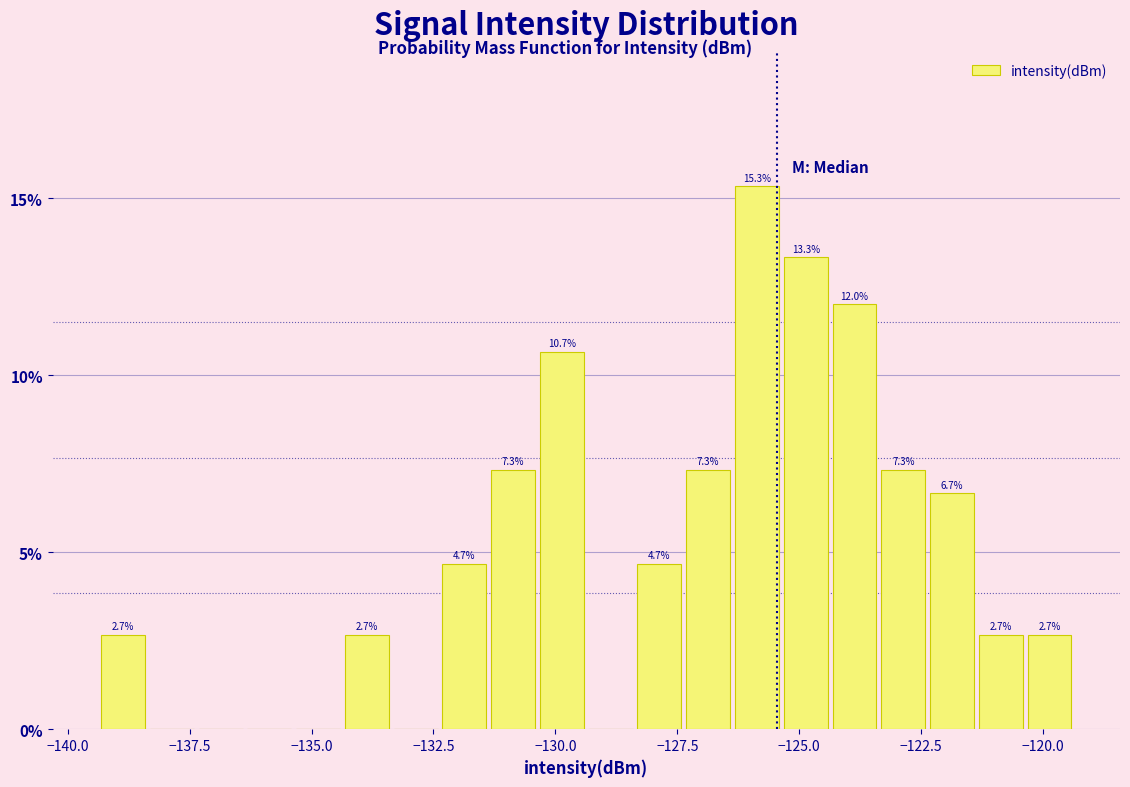

Around what value on the x-axis is the tallest bar? Give the approximate position of its centre, as read against the axis.

-126.0